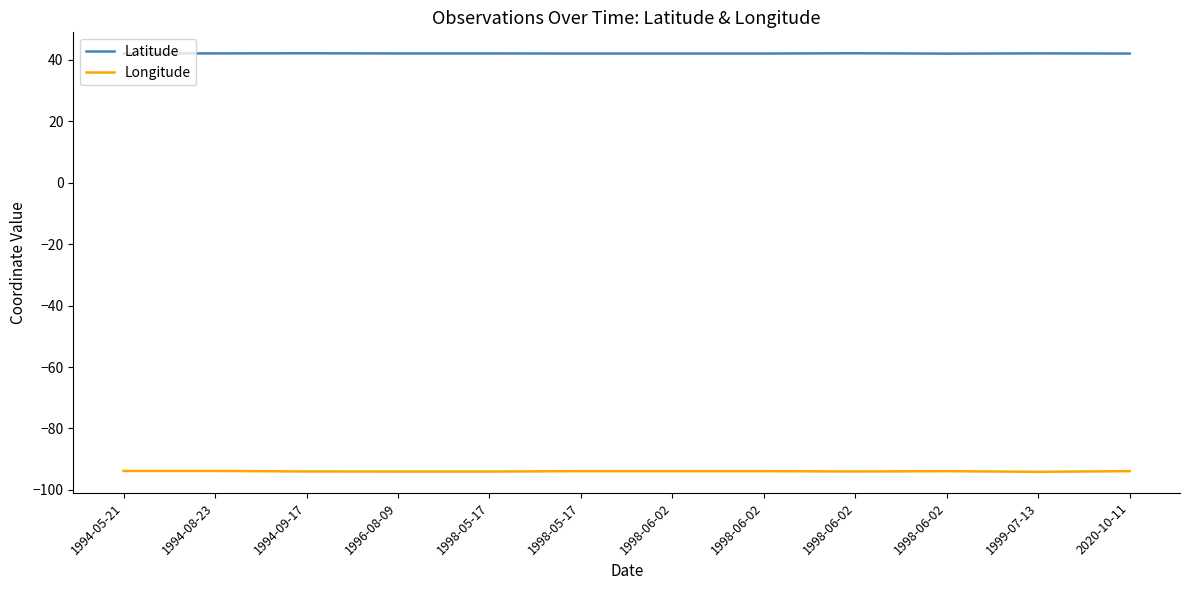

Does the chart have visible grid lines?

No